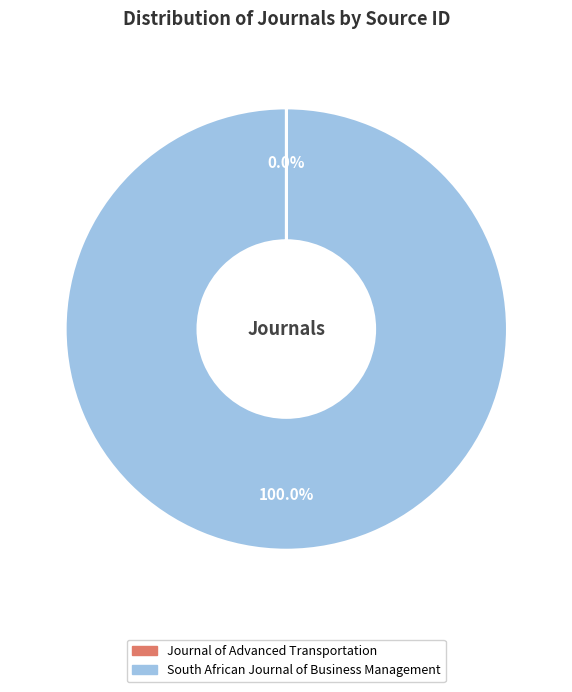

To the nearest percent, what is the difference between the largest and smallest slice percentages?

100%